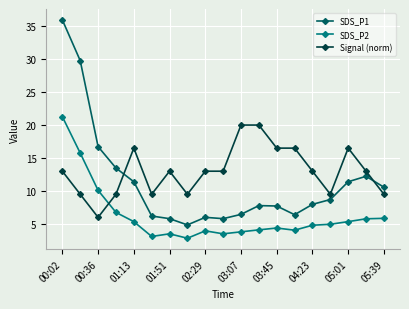

Does the chart have visible grid lines?

Yes